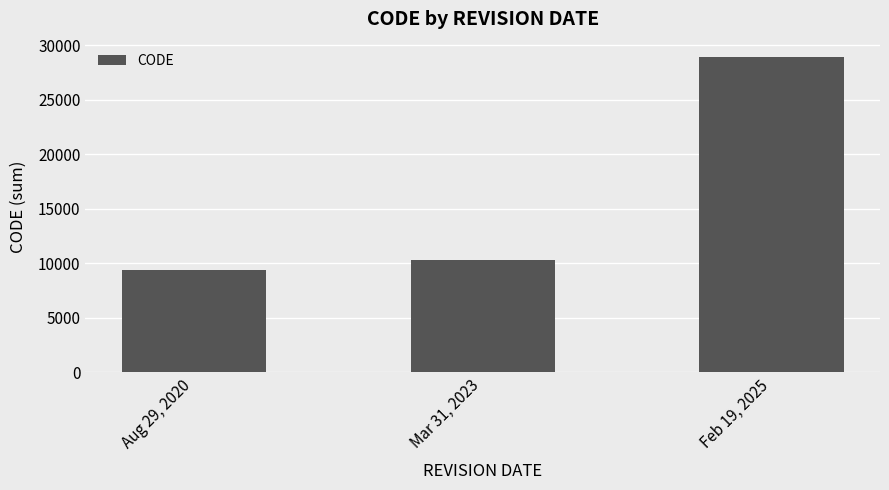

List the labels in order of value, largest first.

Feb 19, 2025, Mar 31, 2023, Aug 29, 2020